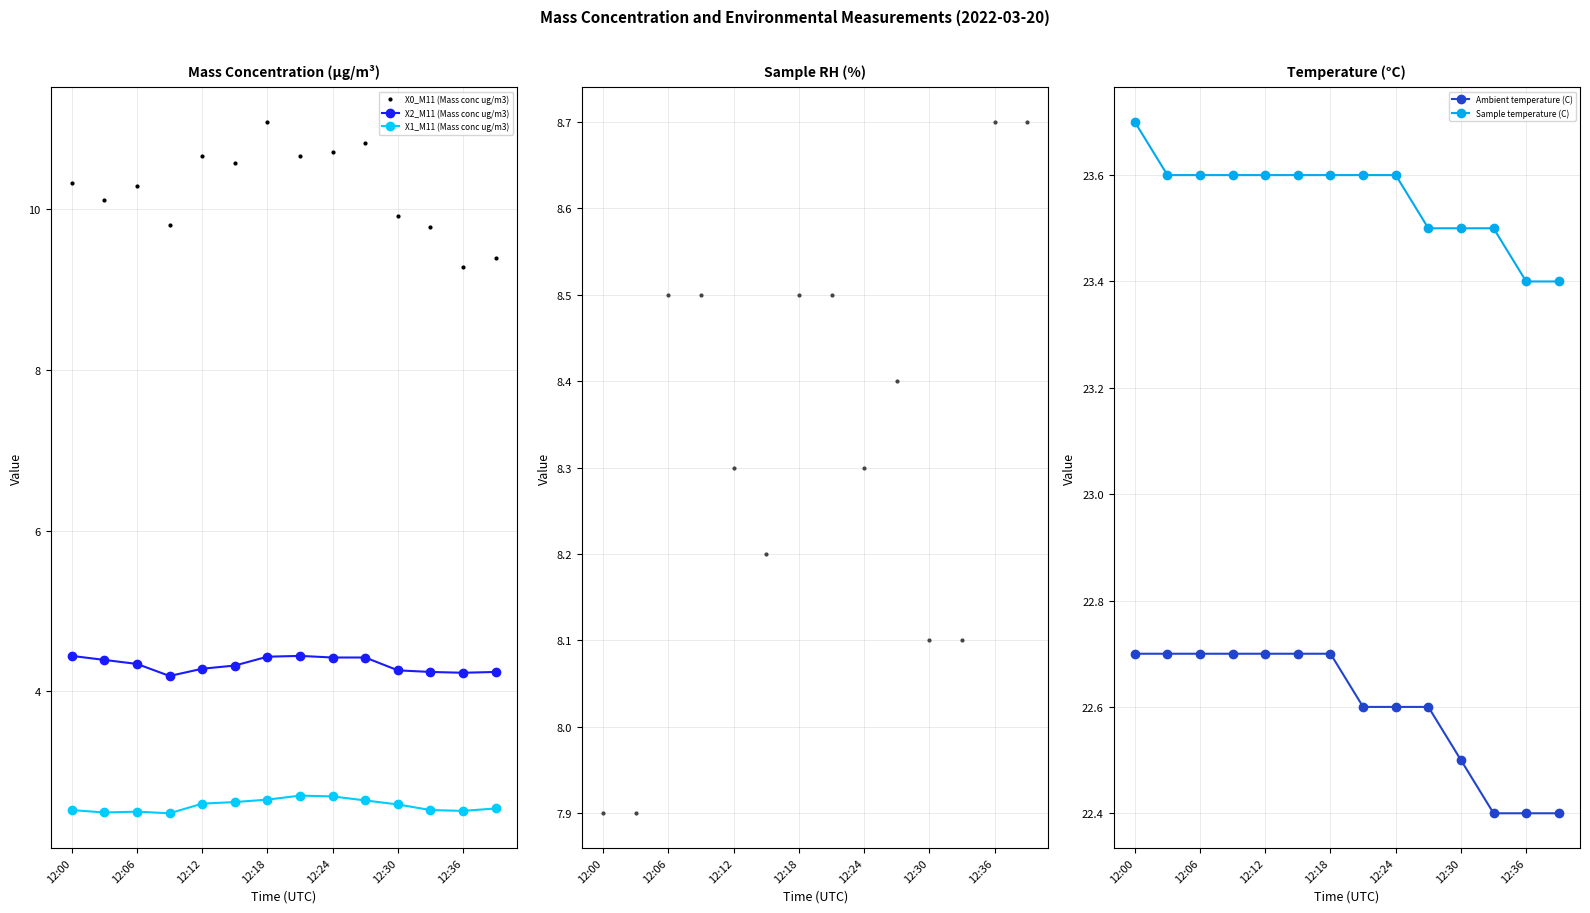

What is the highest value of the Sample temperature (C) series?

23.7